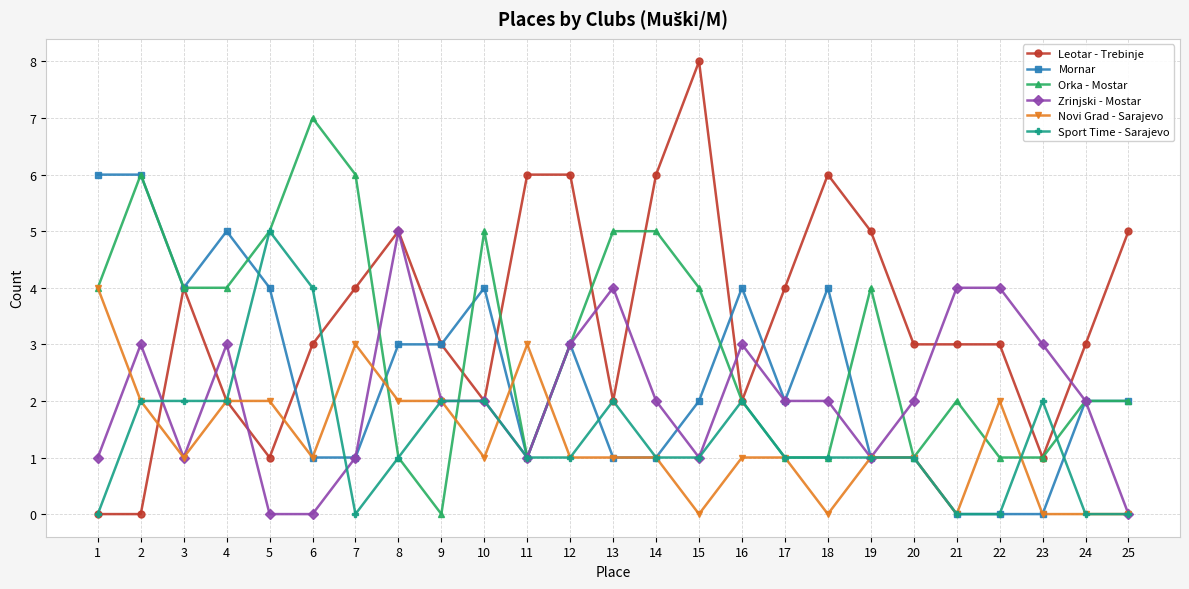

Reading left to right, extract all data points from this chart.

Leotar - Trebinje: 1=0	2=0	3=4	4=2	5=1	6=3	7=4	8=5	9=3	10=2	11=6	12=6	13=2	14=6	15=8	16=2	17=4	18=6	19=5	20=3	21=3	22=3	23=1	24=3	25=5
Mornar: 1=6	2=6	3=4	4=5	5=4	6=1	7=1	8=3	9=3	10=4	11=1	12=3	13=1	14=1	15=2	16=4	17=2	18=4	19=1	20=1	21=0	22=0	23=0	24=2	25=2
Orka - Mostar: 1=4	2=6	3=4	4=4	5=5	6=7	7=6	8=1	9=0	10=5	11=1	12=3	13=5	14=5	15=4	16=2	17=1	18=1	19=4	20=1	21=2	22=1	23=1	24=2	25=2
Zrinjski - Mostar: 1=1	2=3	3=1	4=3	5=0	6=0	7=1	8=5	9=2	10=2	11=1	12=3	13=4	14=2	15=1	16=3	17=2	18=2	19=1	20=2	21=4	22=4	23=3	24=2	25=0
Novi Grad - Sarajevo: 1=4	2=2	3=1	4=2	5=2	6=1	7=3	8=2	9=2	10=1	11=3	12=1	13=1	14=1	15=0	16=1	17=1	18=0	19=1	20=1	21=0	22=2	23=0	24=0	25=0
Sport Time - Sarajevo: 1=0	2=2	3=2	4=2	5=5	6=4	7=0	8=1	9=2	10=2	11=1	12=1	13=2	14=1	15=1	16=2	17=1	18=1	19=1	20=1	21=0	22=0	23=2	24=0	25=0